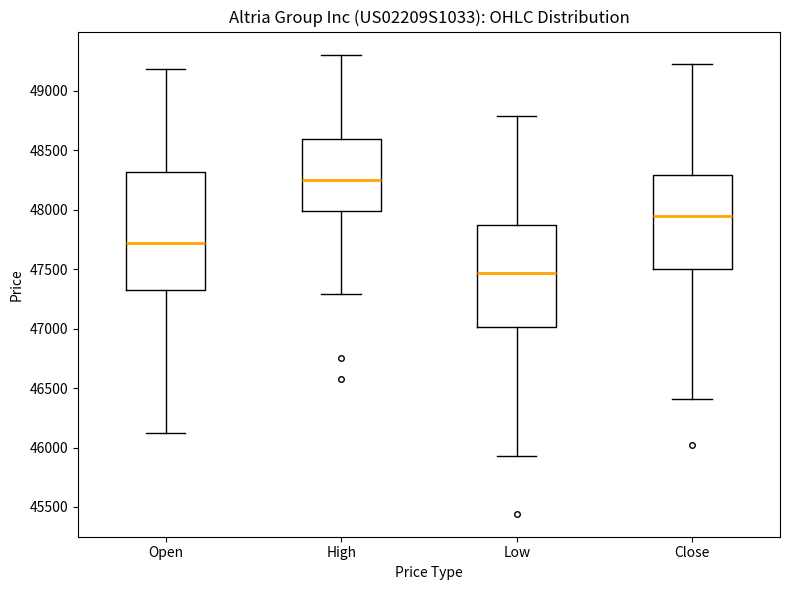

Reading left to right, transcribe this box plot: for each box, give where its median line is, the range the box spans, and where its two whiskers end, as read against the y-axis. The values are not printed on the chart, so give them approximately, as read against the axis.

Open: median 47700, box 47350 to 48300, whiskers 46150 to 49200
High: median 48250, box 48000 to 48600, whiskers 47300 to 49300
Low: median 47450, box 47000 to 47850, whiskers 45950 to 48800
Close: median 47950, box 47500 to 48300, whiskers 46400 to 49250